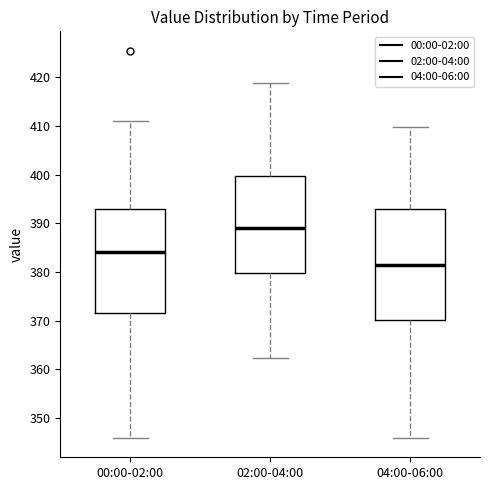

Reading left to right, read every box against the y-axis: the position of its median line, the range the box covers, and the ends of its whiskers. The values are not printed on the chart, so give them approximately, as read against the axis.

00:00-02:00: median 384, box 372 to 393, whiskers 346 to 411
02:00-04:00: median 389, box 380 to 400, whiskers 362 to 419
04:00-06:00: median 381, box 370 to 393, whiskers 346 to 410